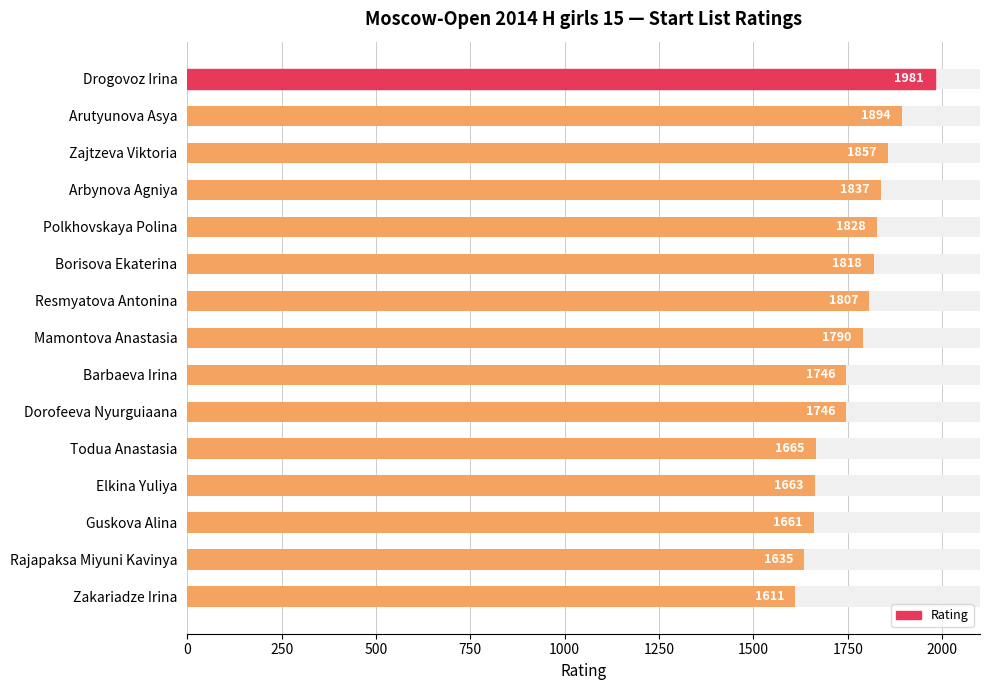

Between Elkina Yuliya and Guskova Alina, which is larger?

Elkina Yuliya